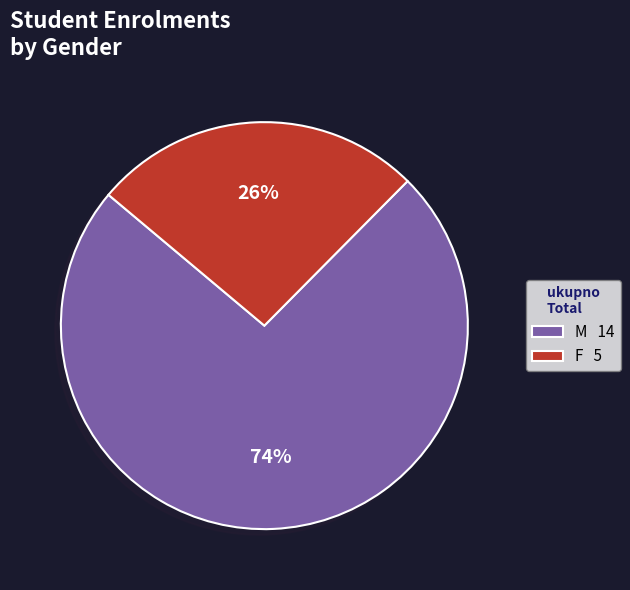

Which category accounts for the majority?

M